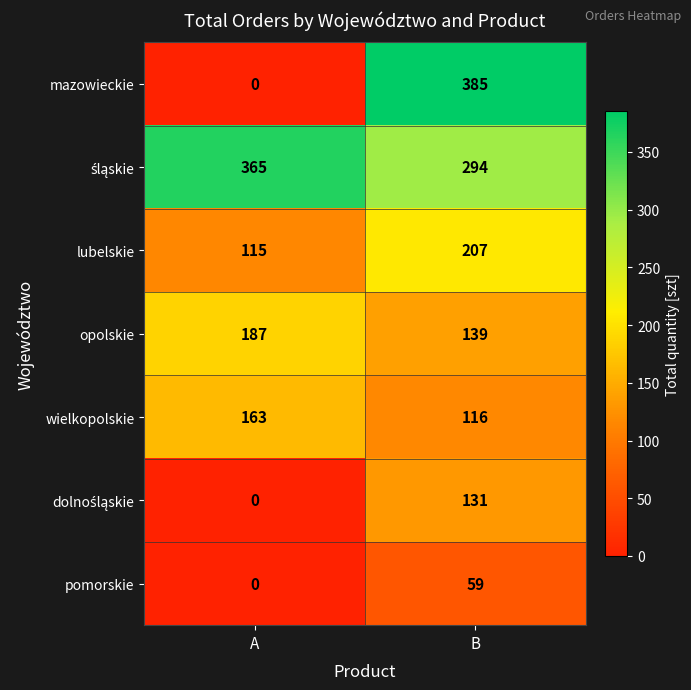

Rank the categories by wielkopolskie value from highest to lowest.

A, B